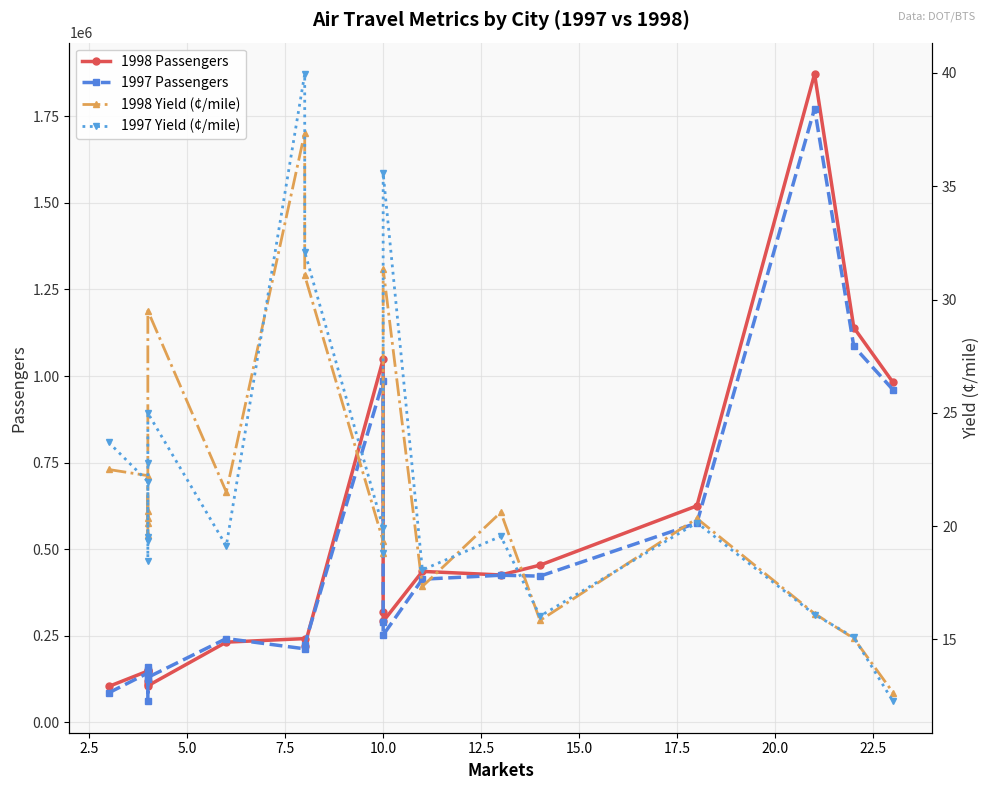

Does the chart display data point markers on the line(s)?

Yes